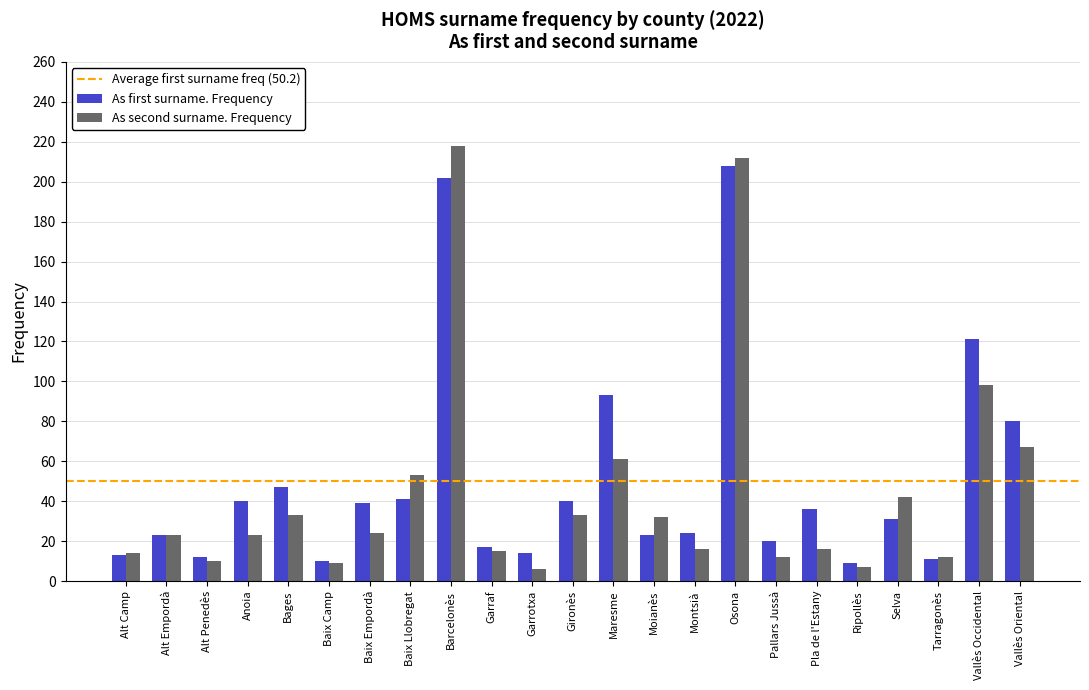

What is the difference between the maximum and minimum values in the As second surname. Frequency series?

212